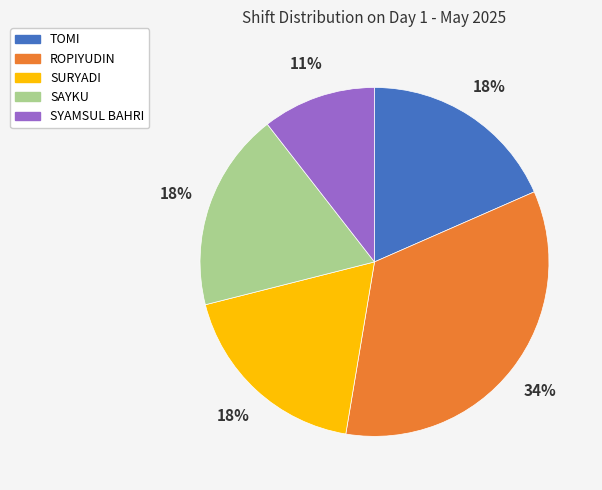

What is the smallest slice in the pie chart?

SYAMSUL BAHRI